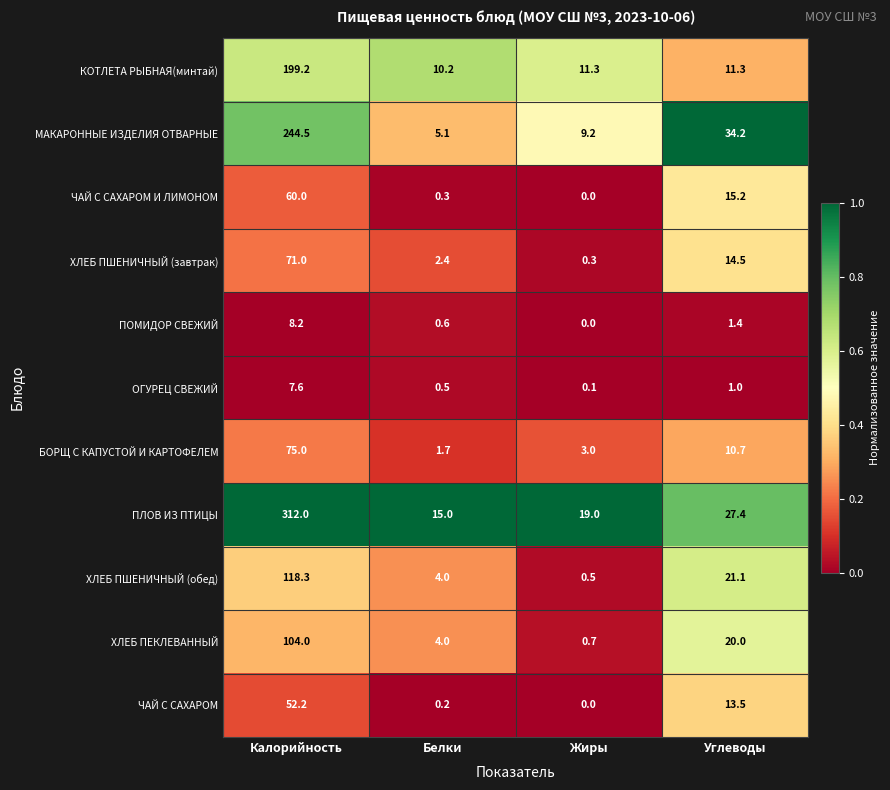

Which series changed the most between Белки and Углеводы?

МАКАРОННЫЕ ИЗДЕЛИЯ ОТВАРНЫЕ